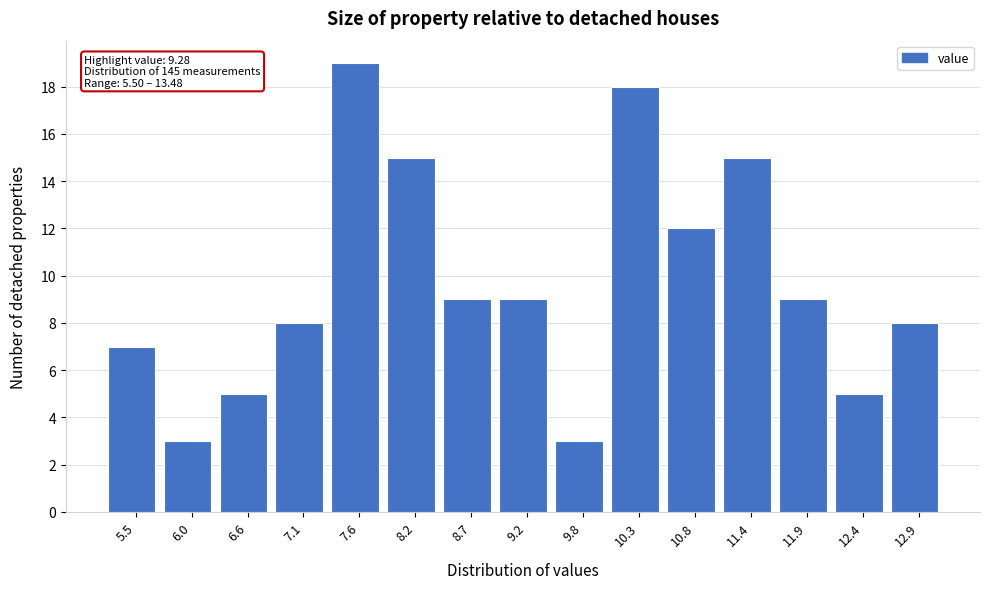

Reading left to right, transcribe all the data shown in this chart.

5.5=7	6.0=3	6.6=5	7.1=8	7.6=19	8.2=15	8.7=9	9.2=9	9.8=3	10.3=18	10.8=12	11.4=15	11.9=9	12.4=5	12.9=8